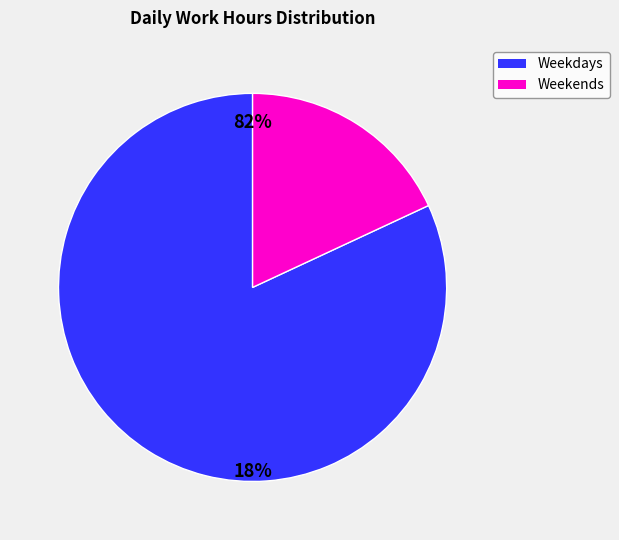

True or false: Mon(28) accounts for 1% of the total.

False